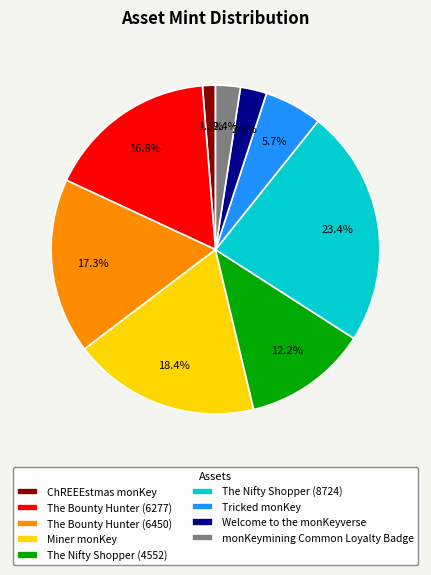

The The Bounty Hunter (6450) slice represents 23% of the pie. True or false?

False